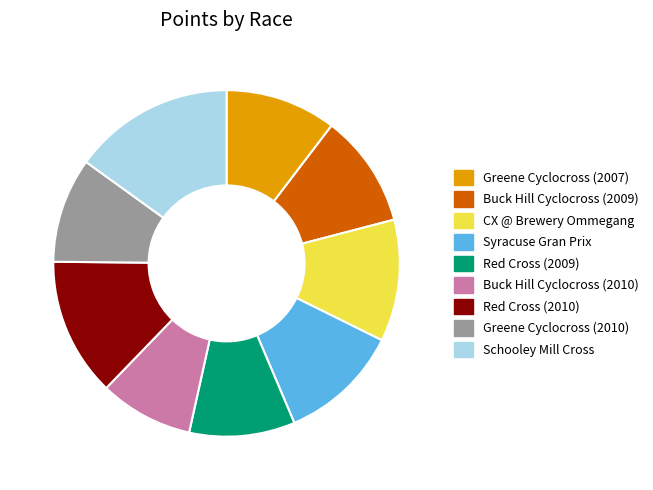

Is the sum of Red Cross (2009) and Greene Cyclocross (2007) greater than half?

No